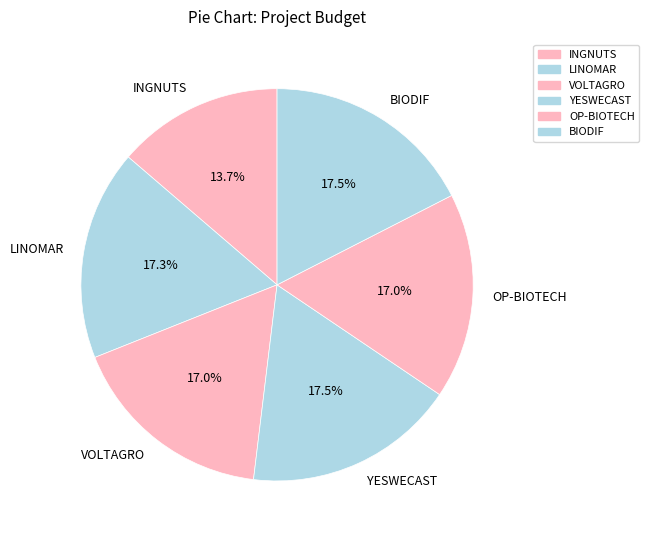

Does any single category account for the majority?

No